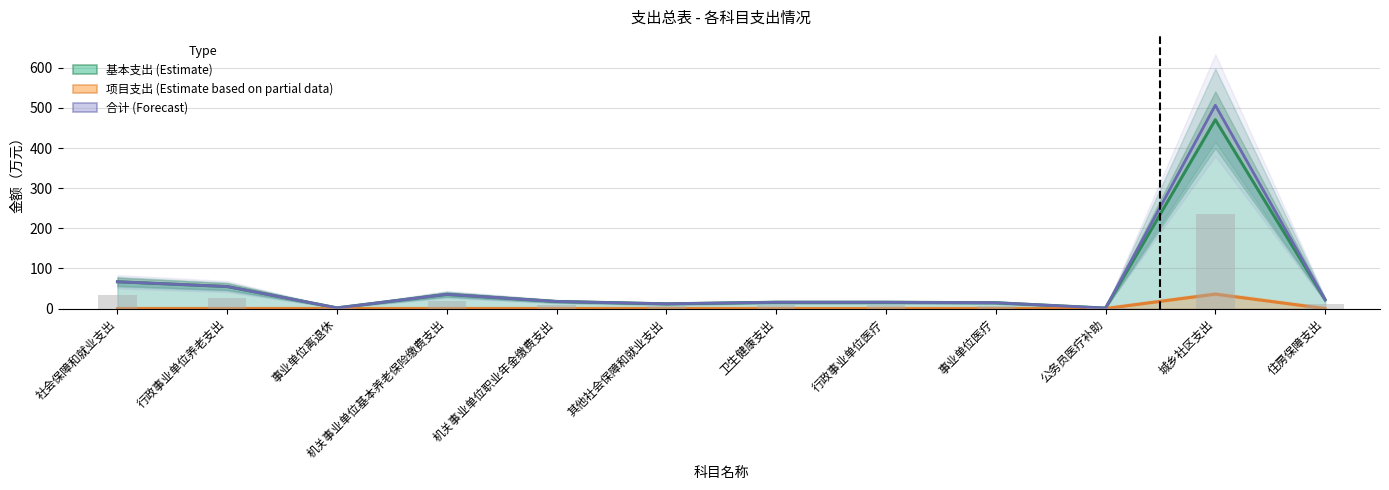

How many positive values does the 项目支出（Estimate based on partial data） series have?

1